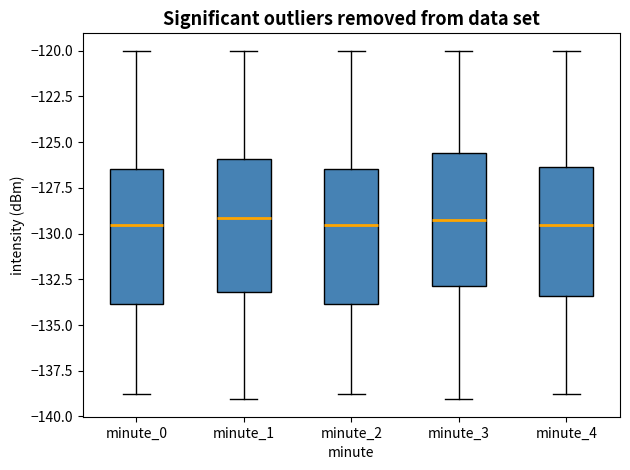

Where is the upper edge of the box for minute_3 on the y-axis? The values are not printed on the chart, so give them approximately, as read against the axis.

-125.5